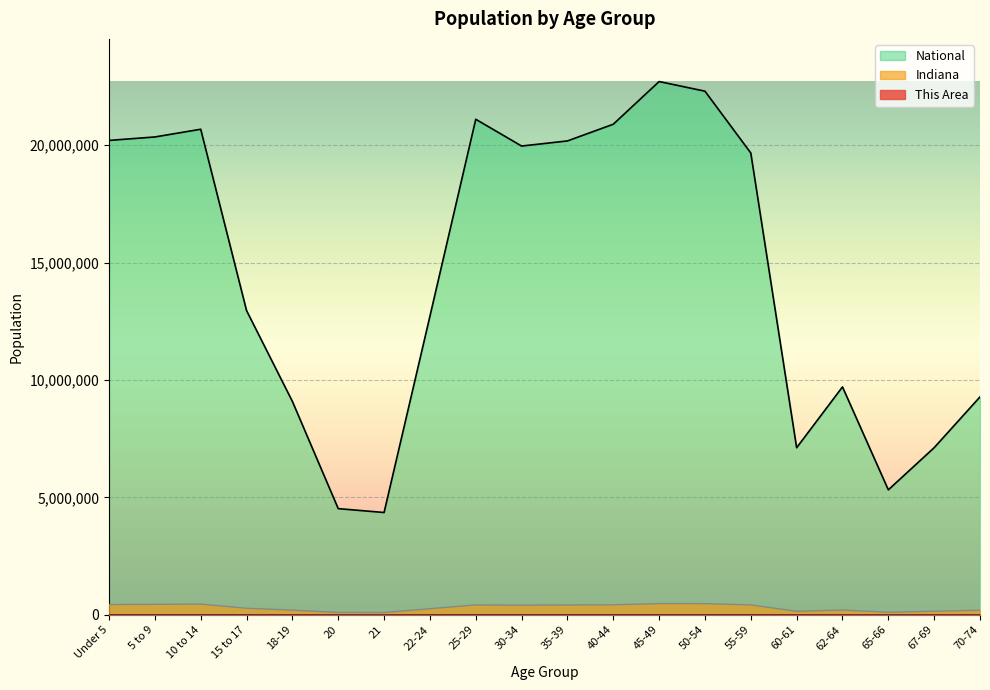

At which label does National first exceed 19664805?

Under 5